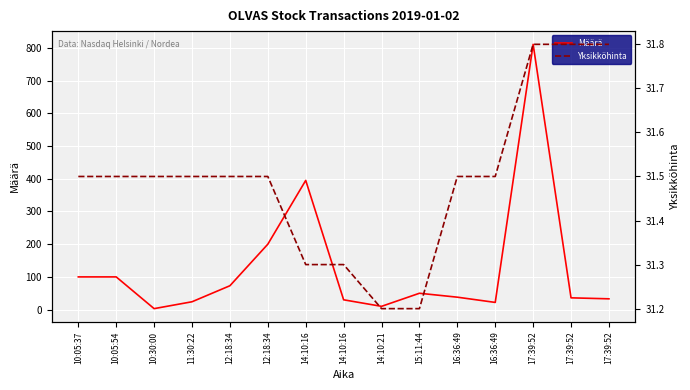

What is the value of the Yksikköhinta point at the 7th from the left?

31.3